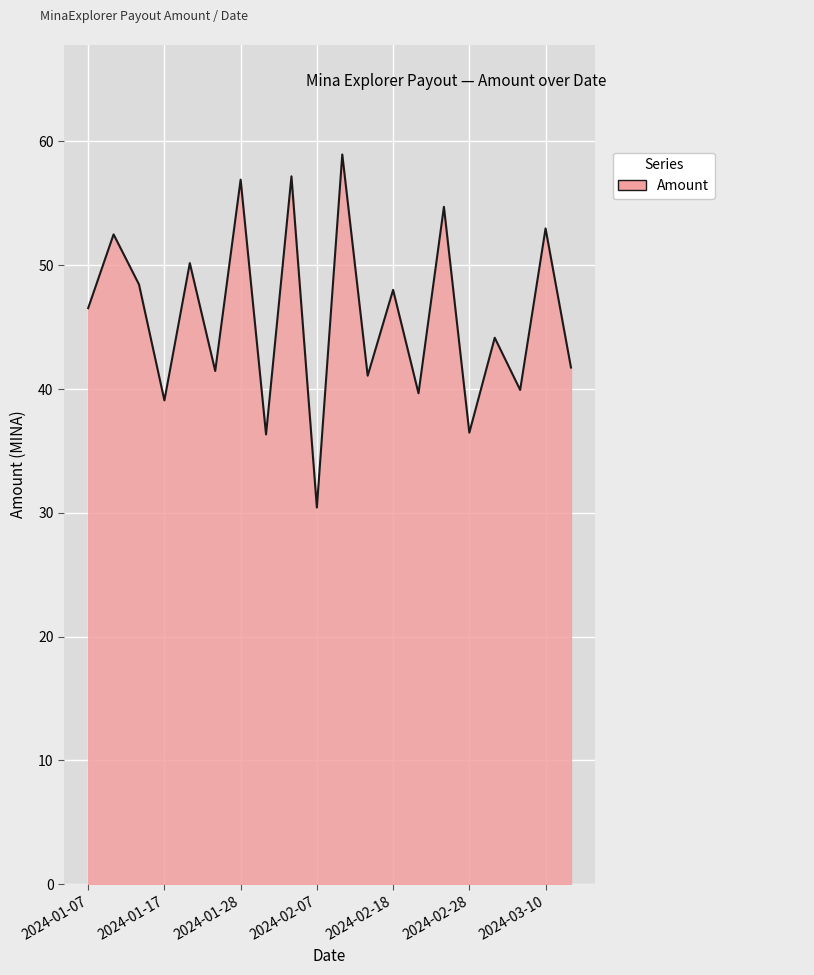

True or false: there are more than 0 points higher than both neighbors.

True